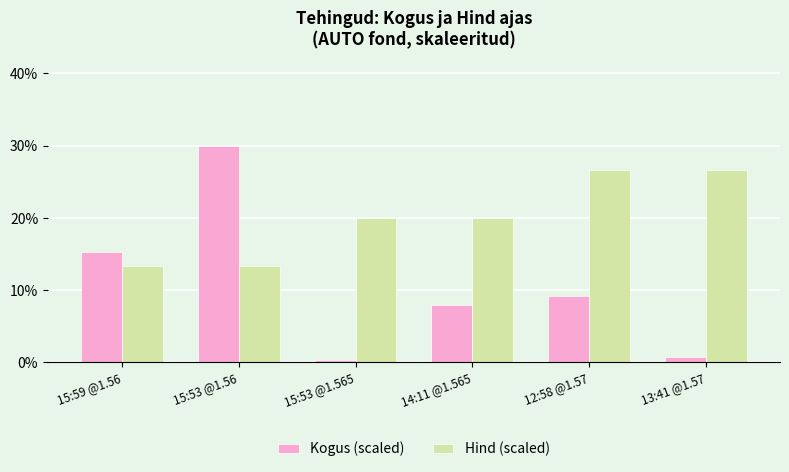

Reading left to right, extract all data points from this chart.

Kogus (scaled): 15:59 @1.56=15.3	15:53 @1.56=30.0	15:53 @1.565=0.4	14:11 @1.565=7.9	12:58 @1.57=9.1	13:41 @1.57=0.8
Hind (scaled): 15:59 @1.56=13.3	15:53 @1.56=13.3	15:53 @1.565=20.0	14:11 @1.565=20.0	12:58 @1.57=26.7	13:41 @1.57=26.7